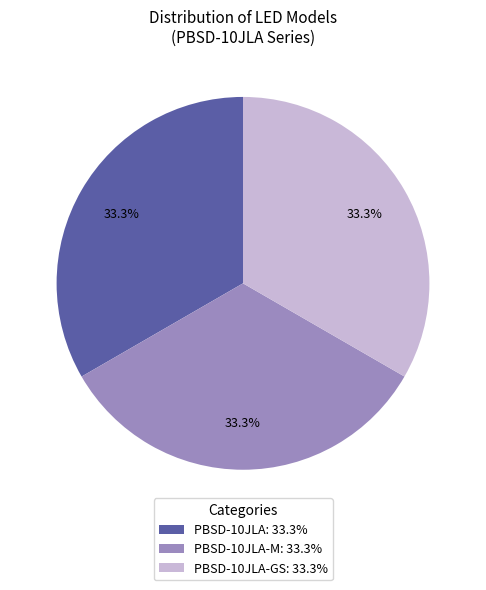

Is there a majority slice in this chart?

No